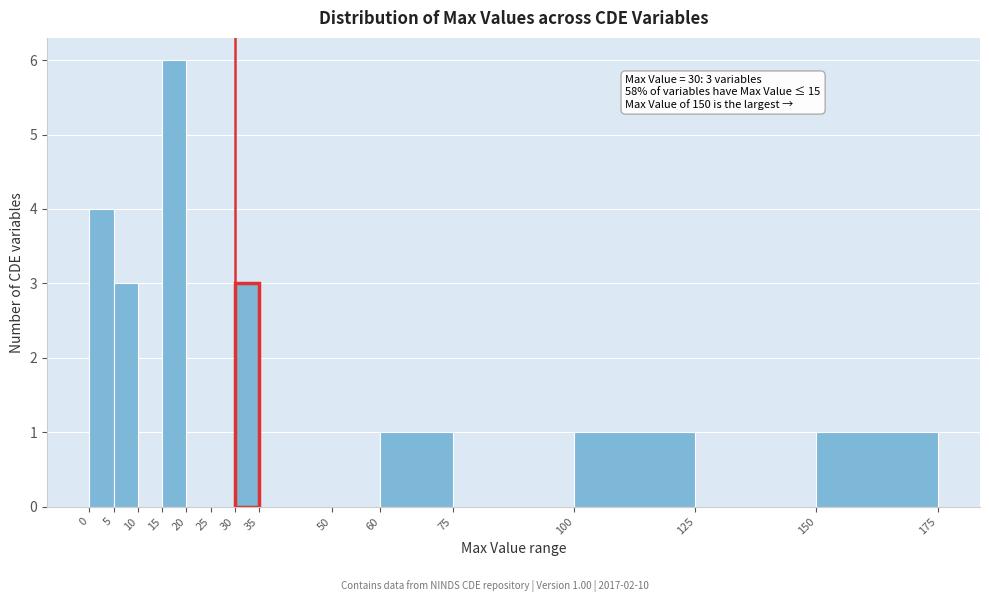

Which range on the x-axis has the tallest bar?

15 to 20